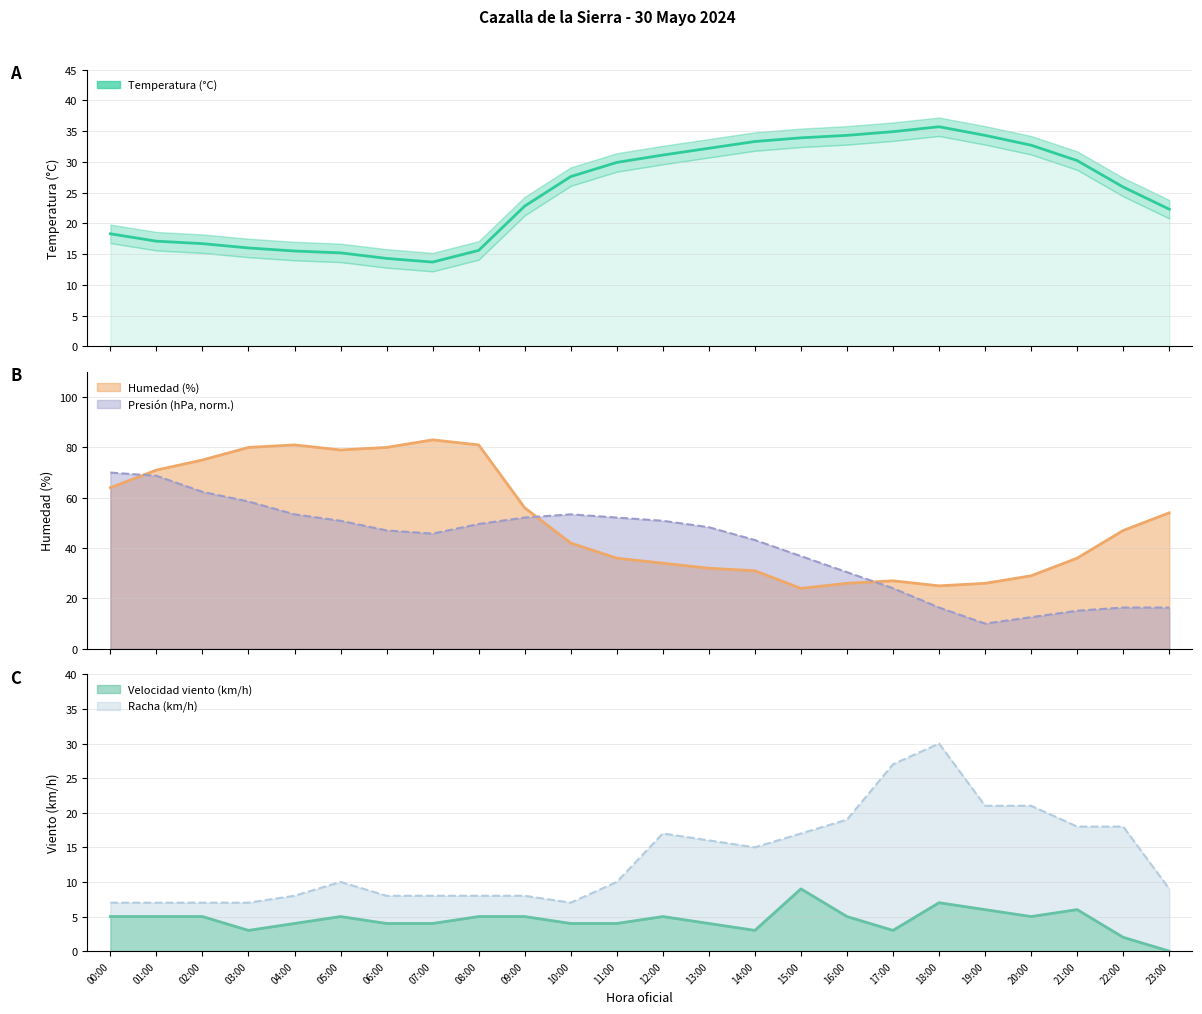

Where is the first local minimum for Humedad (%)?

05:00